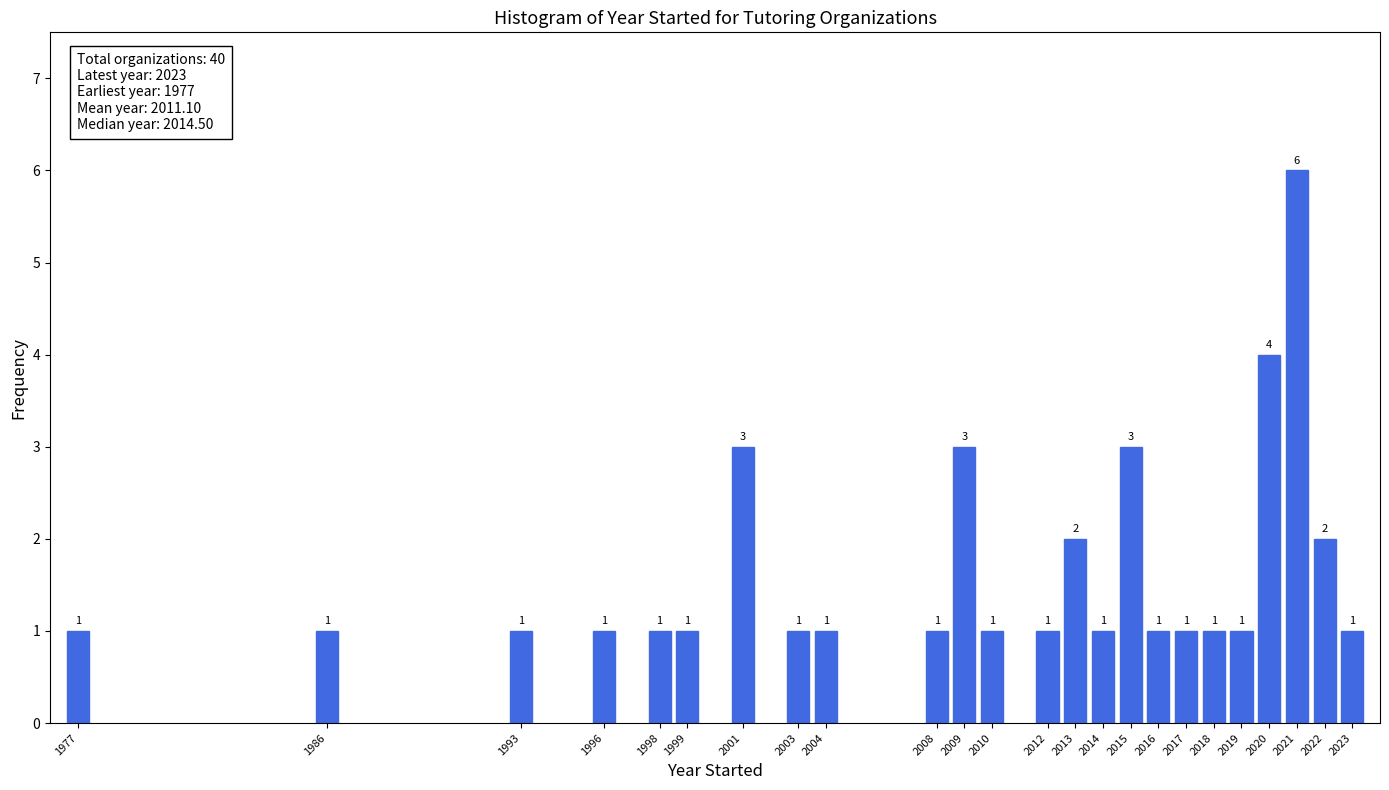

Reading left to right, extract all data points from this chart.

1977=1	1986=1	1993=1	1996=1	1998=1	1999=1	2001=3	2003=1	2004=1	2008=1	2009=3	2010=1	2012=1	2013=2	2014=1	2015=3	2016=1	2017=1	2018=1	2019=1	2020=4	2021=6	2022=2	2023=1